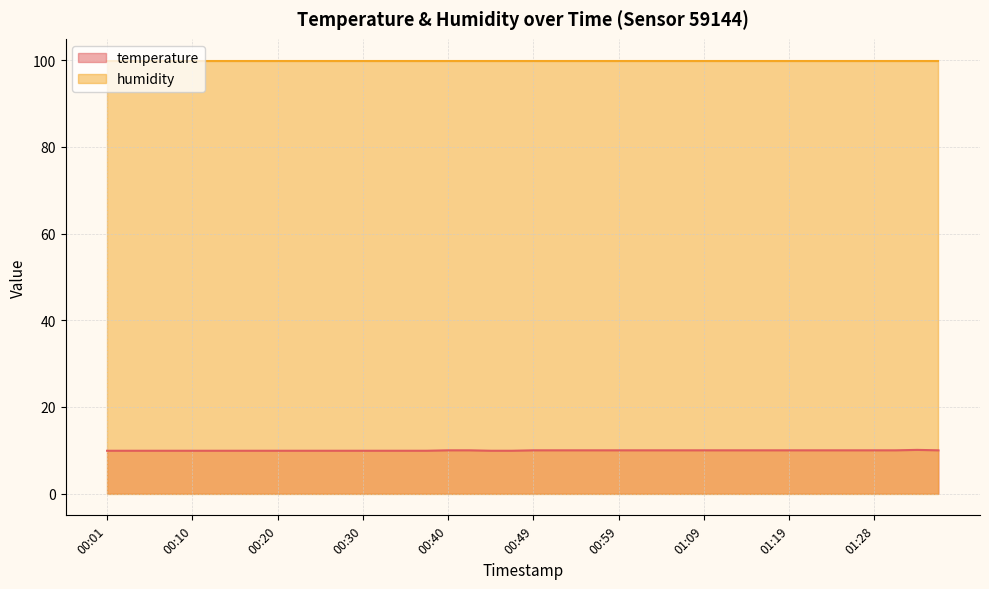

At which label is the value closest to 10?

00:40